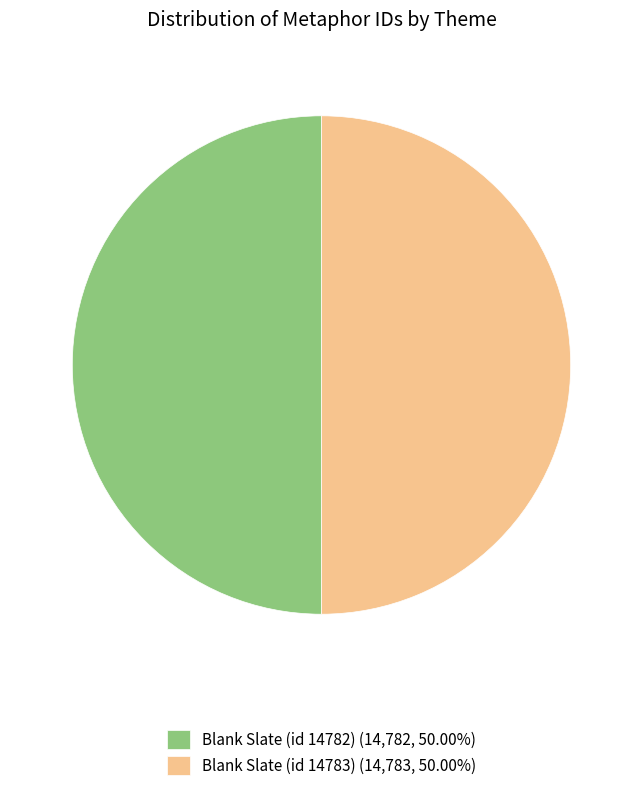

Is the sum of Blank Slate (id 14783) (14,783, 50.00%) and Blank Slate (id 14782) (14,782, 50.00%) greater than half?

Yes